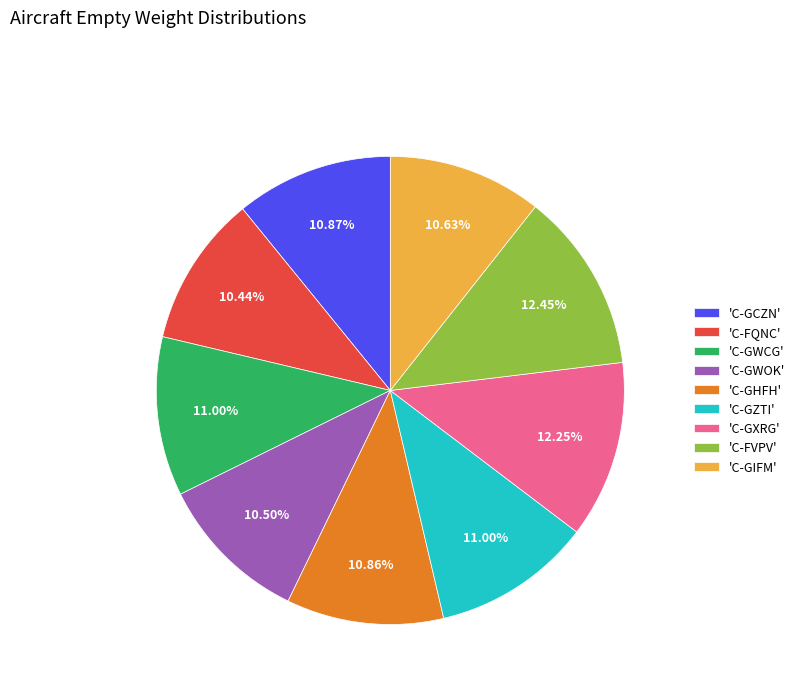

To the nearest percent, what is the difference between the largest and smallest slice percentages?

2%